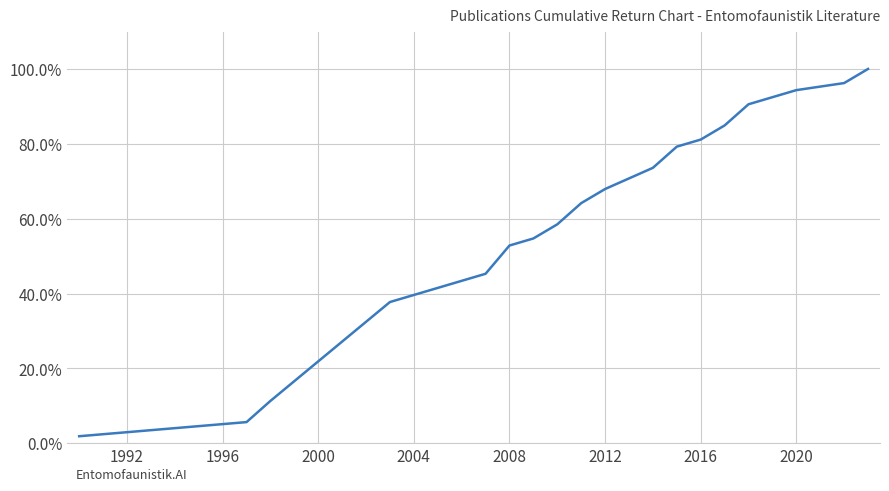

What is the difference between the maximum and minimum values?

98.1